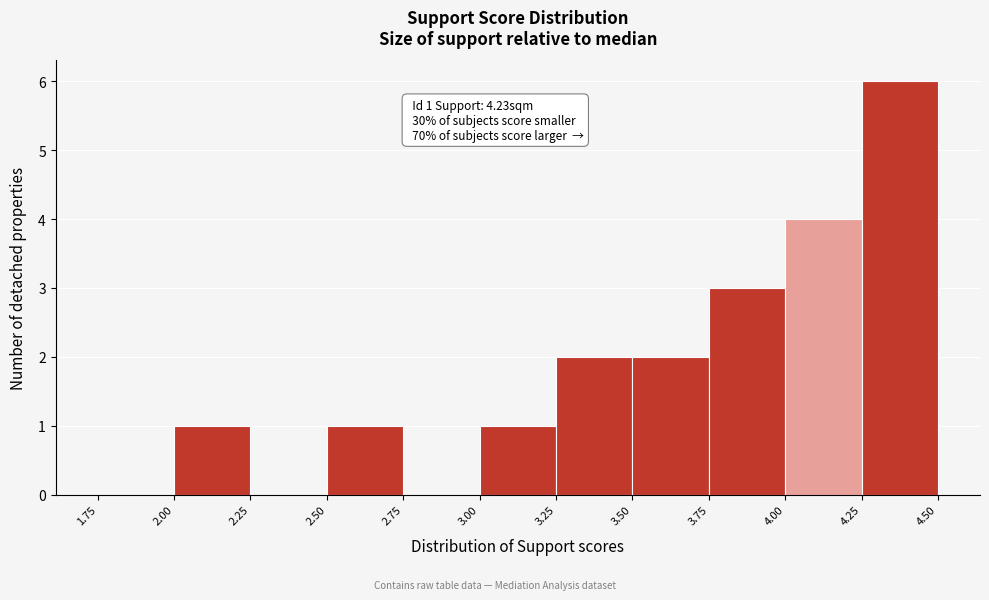

Over which range of the x-axis is the bar tallest?

4.25 to 4.50